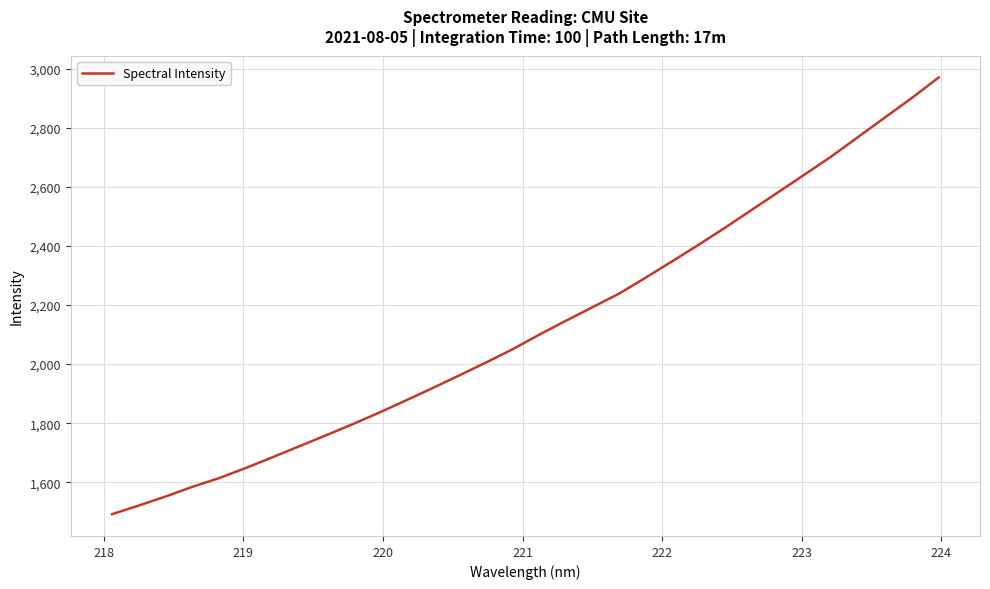

What is the maximum value shown in the chart?

2970.2